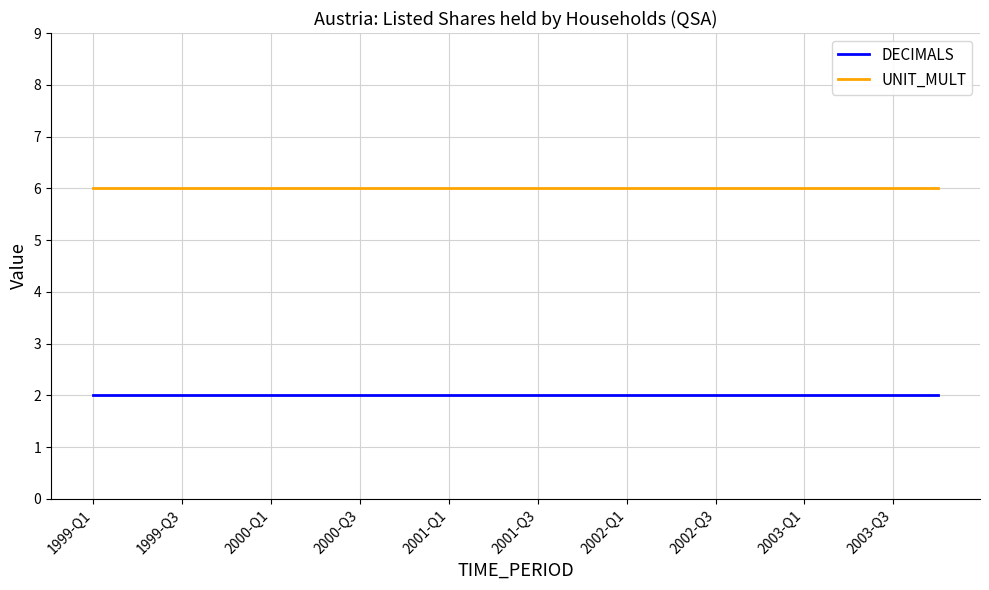

List the series in order of their overall mean, highest first.

UNIT_MULT, DECIMALS